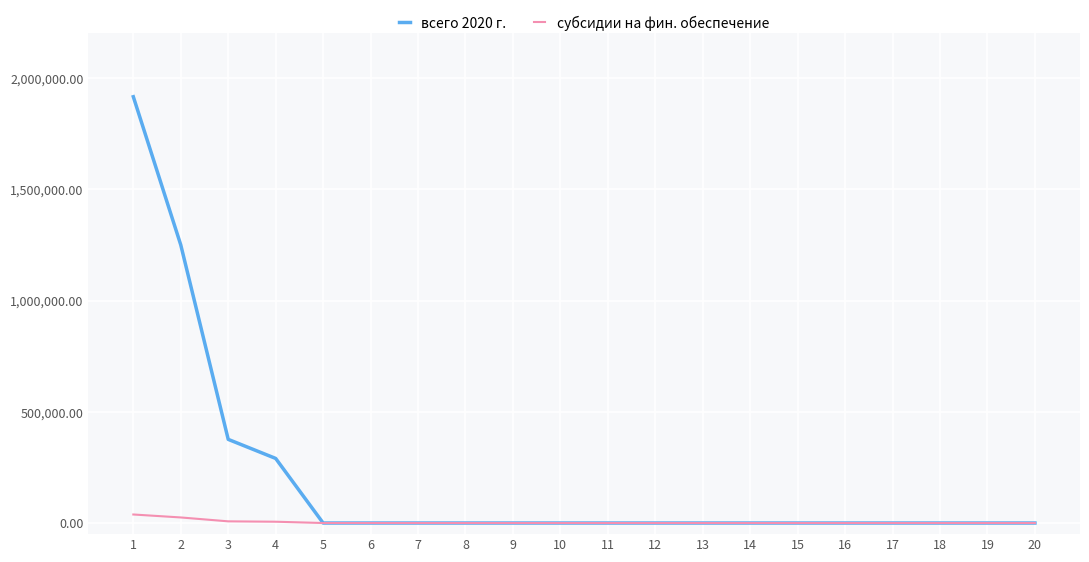

What is the sum of the всего 2020 г. values at 3 and 10?

376000.0